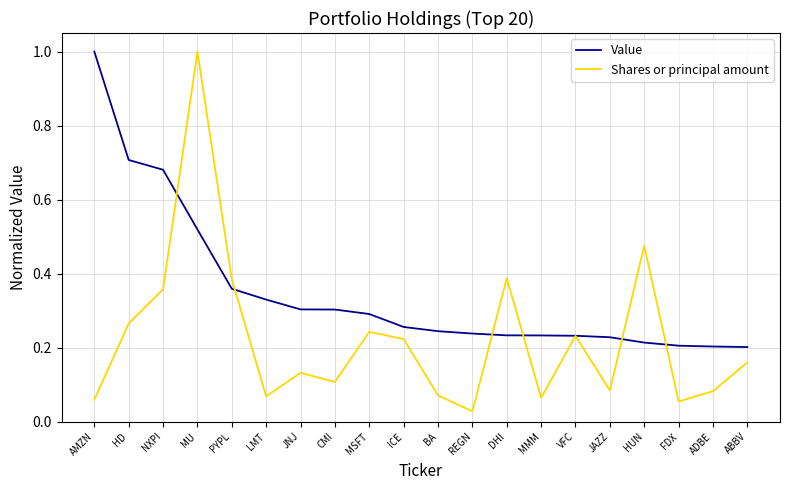

Which category has the lowest value across all series?

REGN